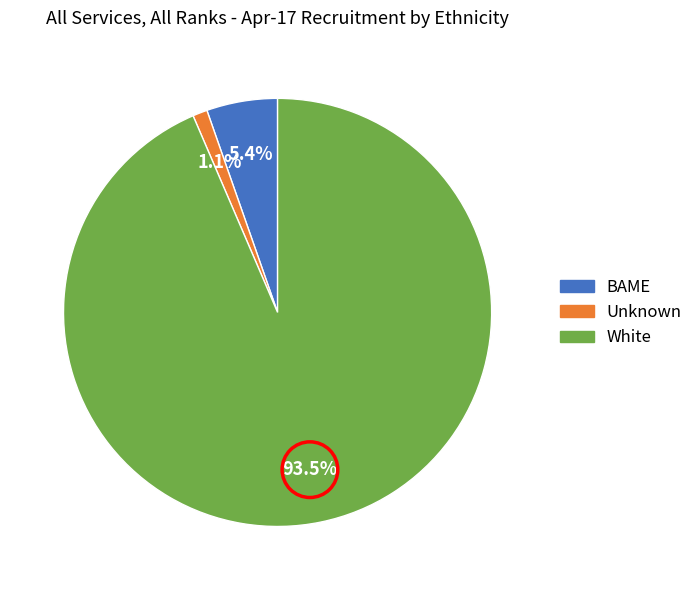

Count the number of slices in the pie.

3